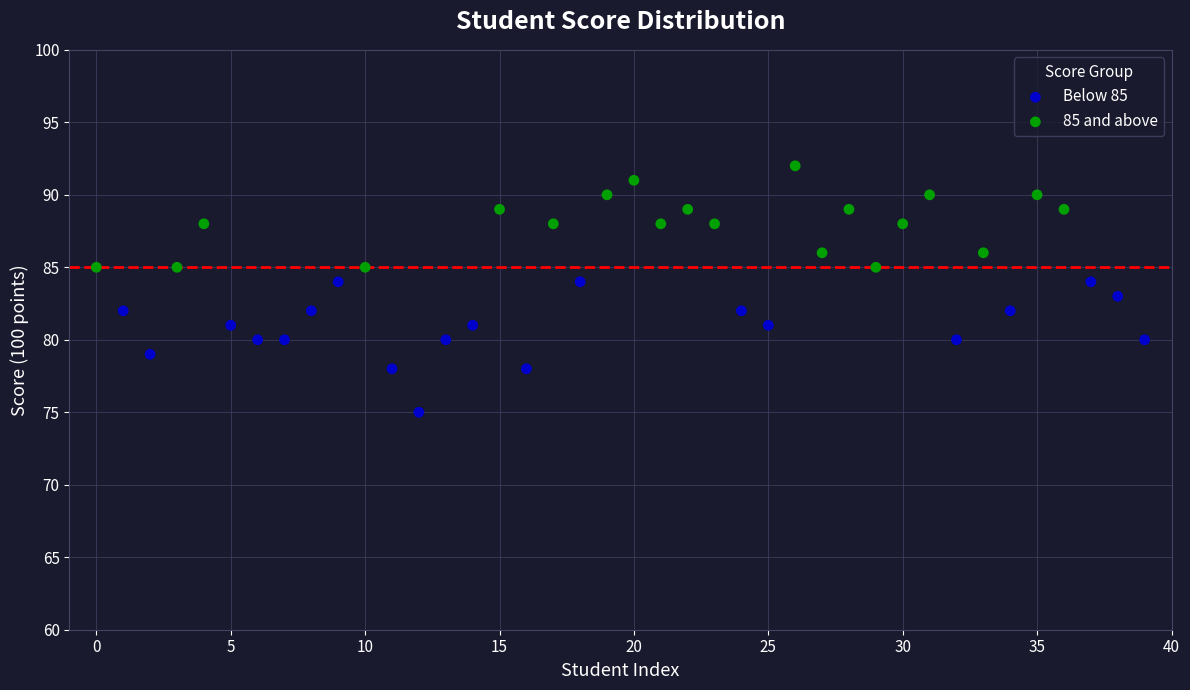

Which series reaches the minimum Y coordinate?

Below 85